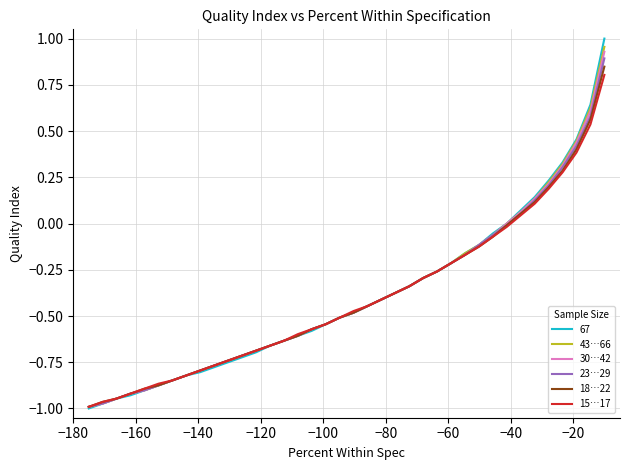

Does the chart display data point markers on the line(s)?

No